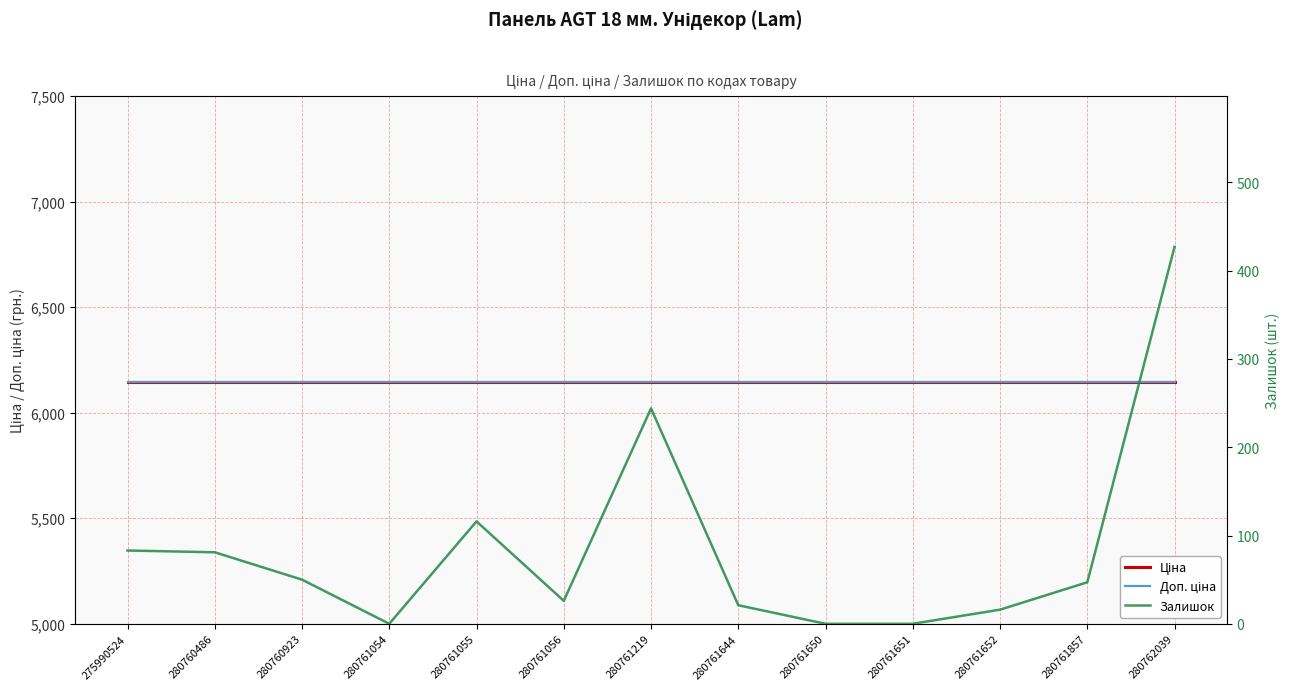

What is the value of the Доп. ціна point at the 1st from the left?

6143.2